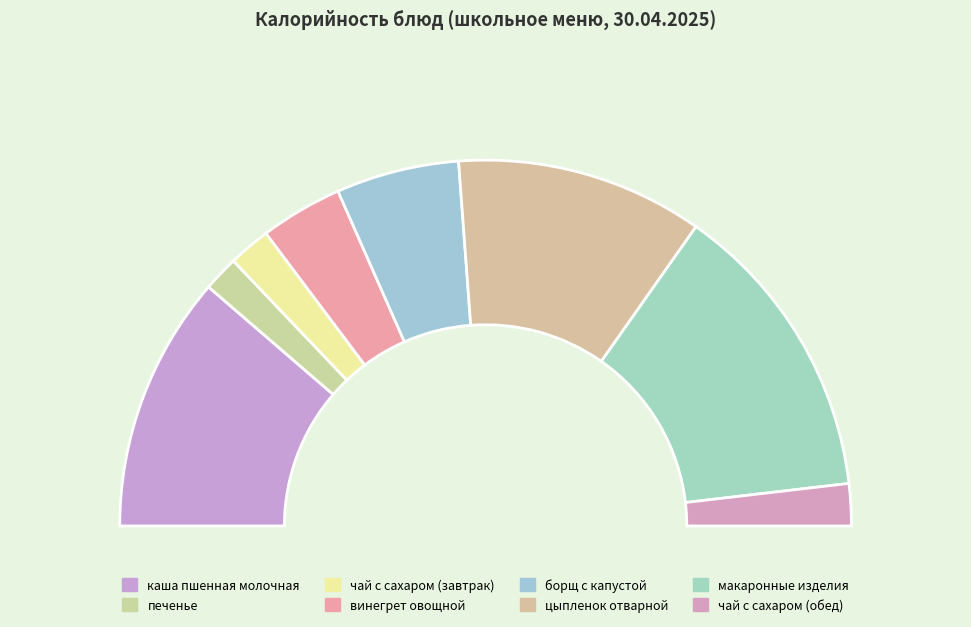

To the nearest percent, what is the average slice percentage?

12%